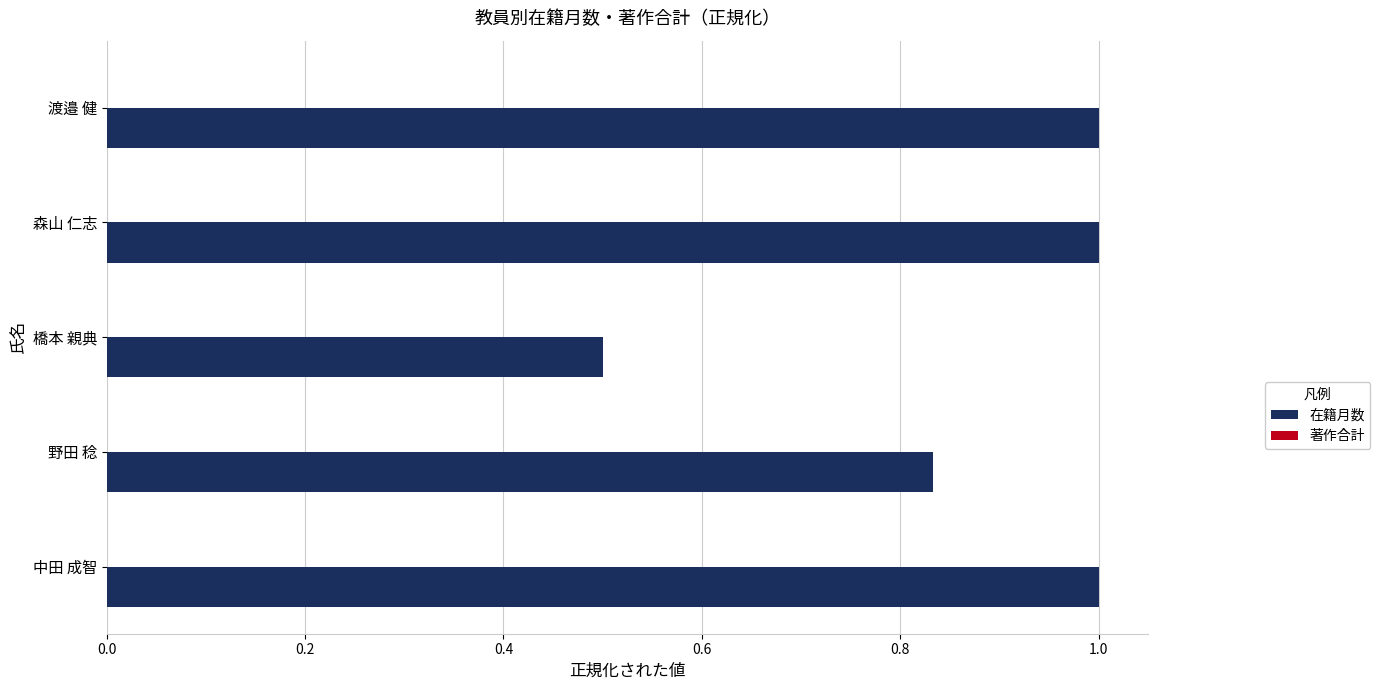

The chart shows a value of 0.3 at 森山 仁志. True or false?

False